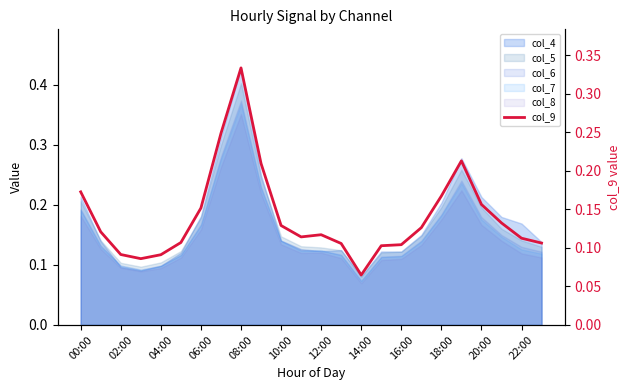

Where is the data nearest to the value 0?

14:00